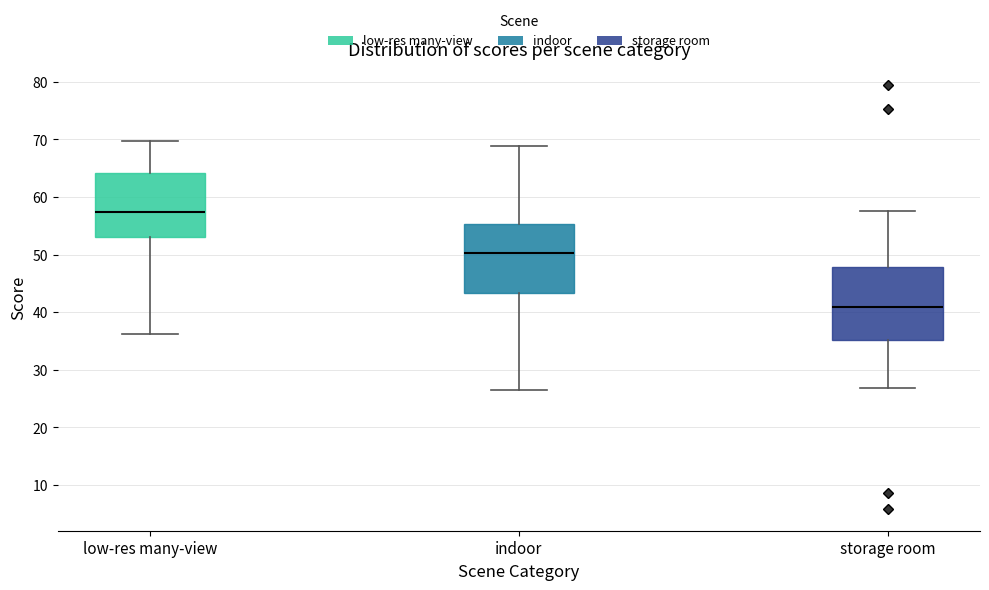

Reading left to right, transcribe this box plot: for each box, give where its median line is, the range the box spans, and where its two whiskers end, as read against the y-axis. The values are not printed on the chart, so give them approximately, as read against the axis.

low-res many-view: median 57, box 53 to 64, whiskers 36 to 70
indoor: median 50, box 43 to 55, whiskers 27 to 69
storage room: median 41, box 35 to 48, whiskers 27 to 58